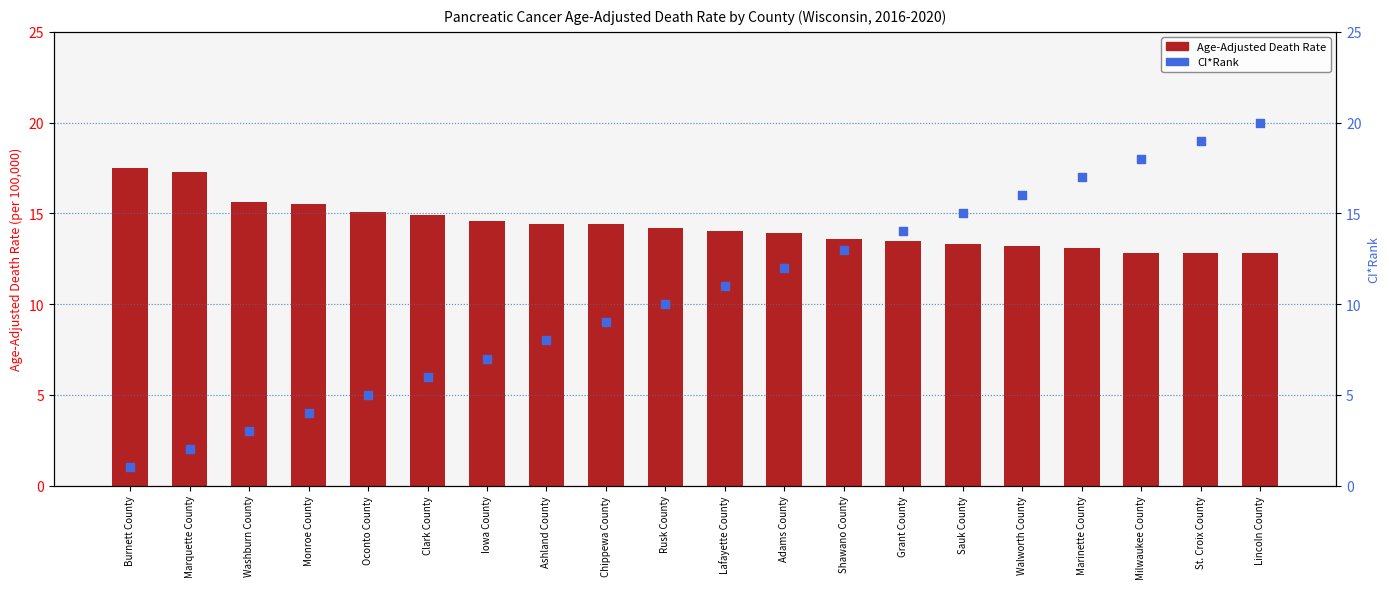

At how many categories does at least one series exceed 11?

20